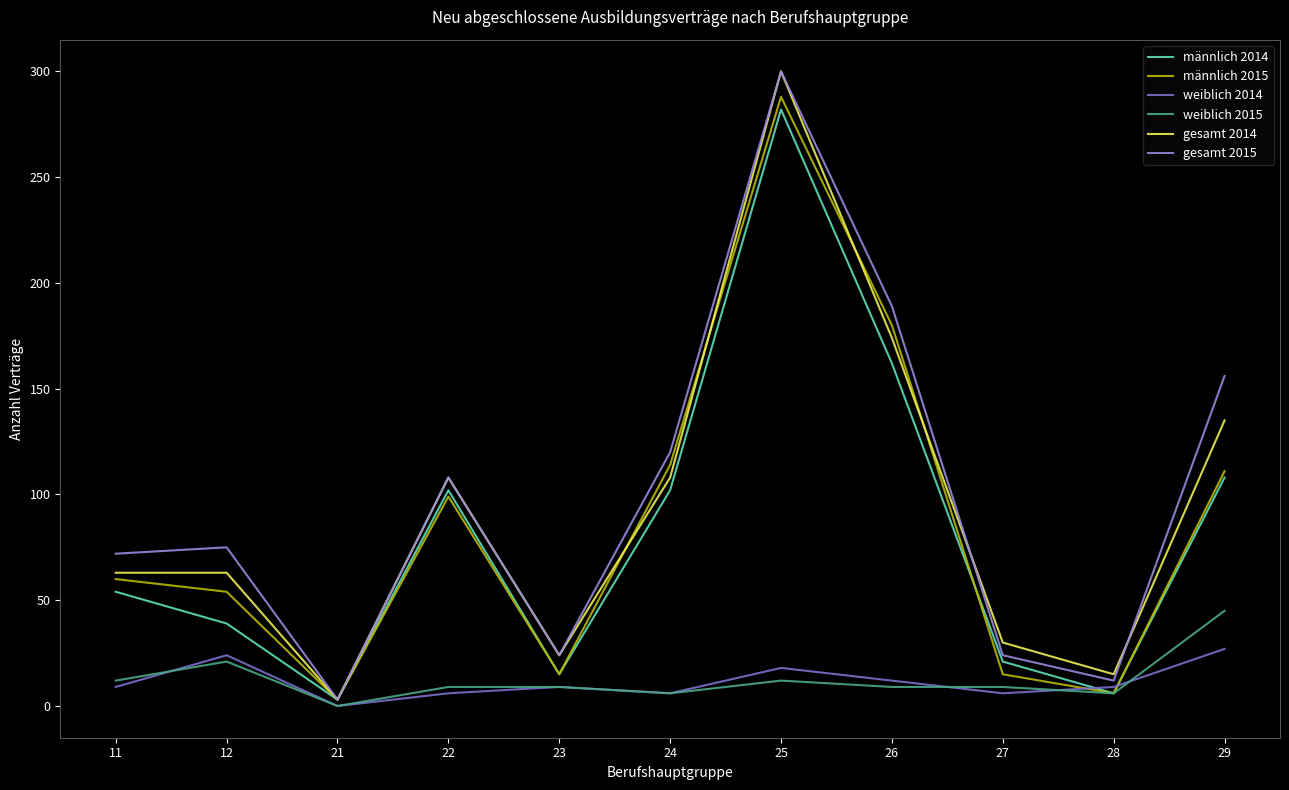

At which category does the chart reach its minimum across all series?

21